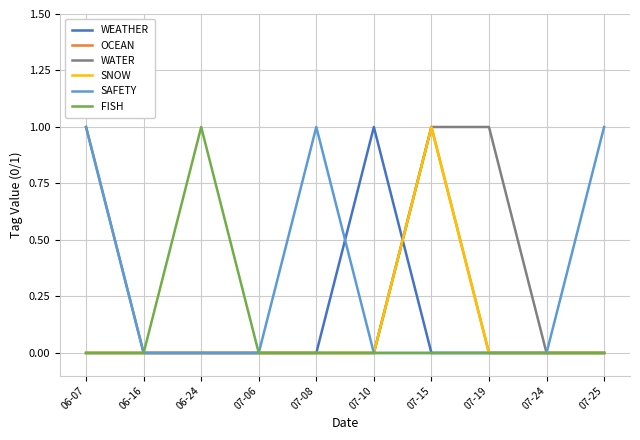

Does the chart have visible grid lines?

Yes